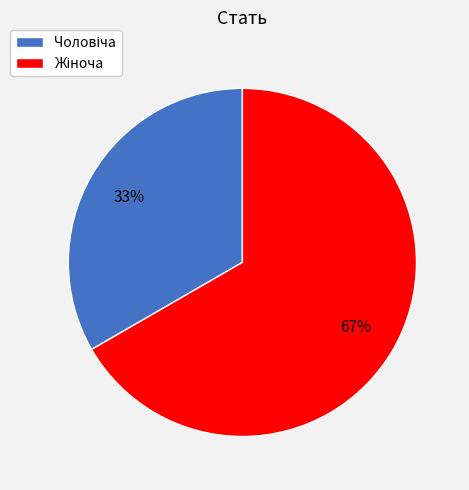

To the nearest percent, what is the average slice percentage?

50%